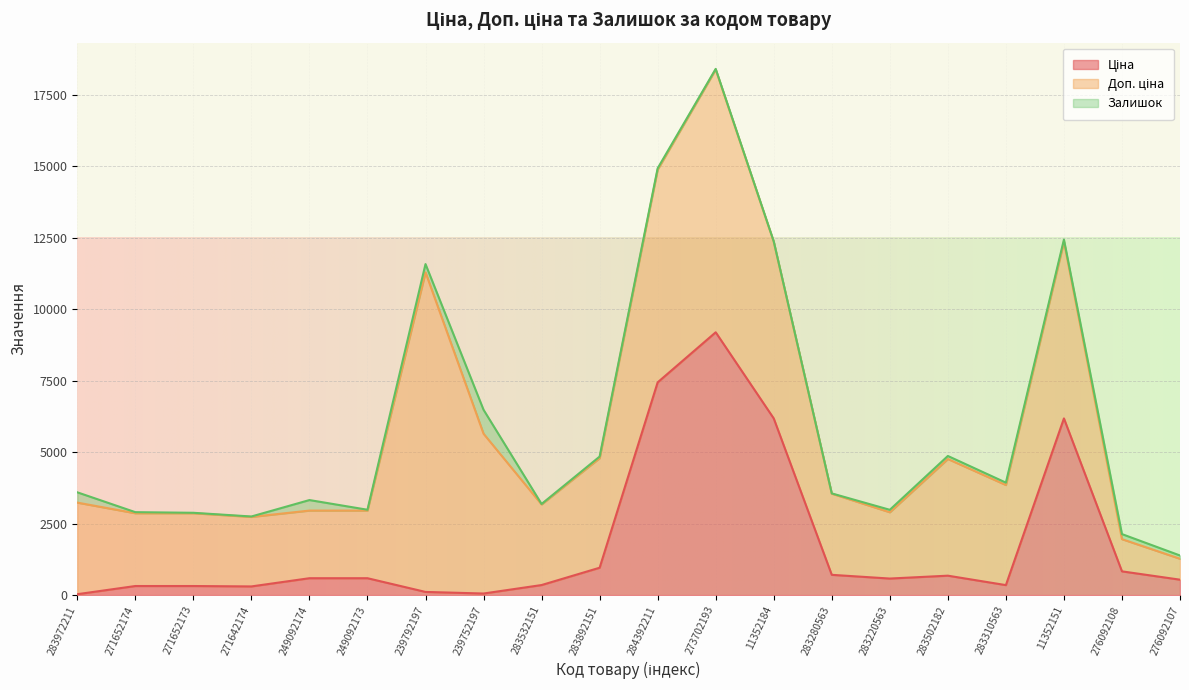

The value of Ціна at 283532151 is 538.7. True or false?

False